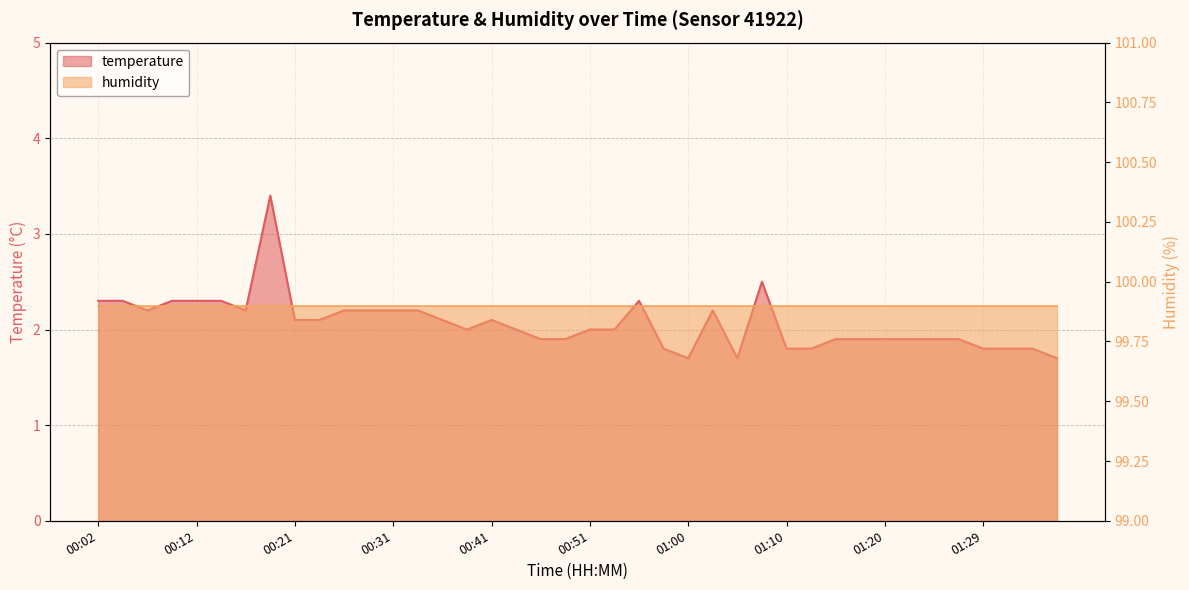

Where is the first local maximum?

00:19